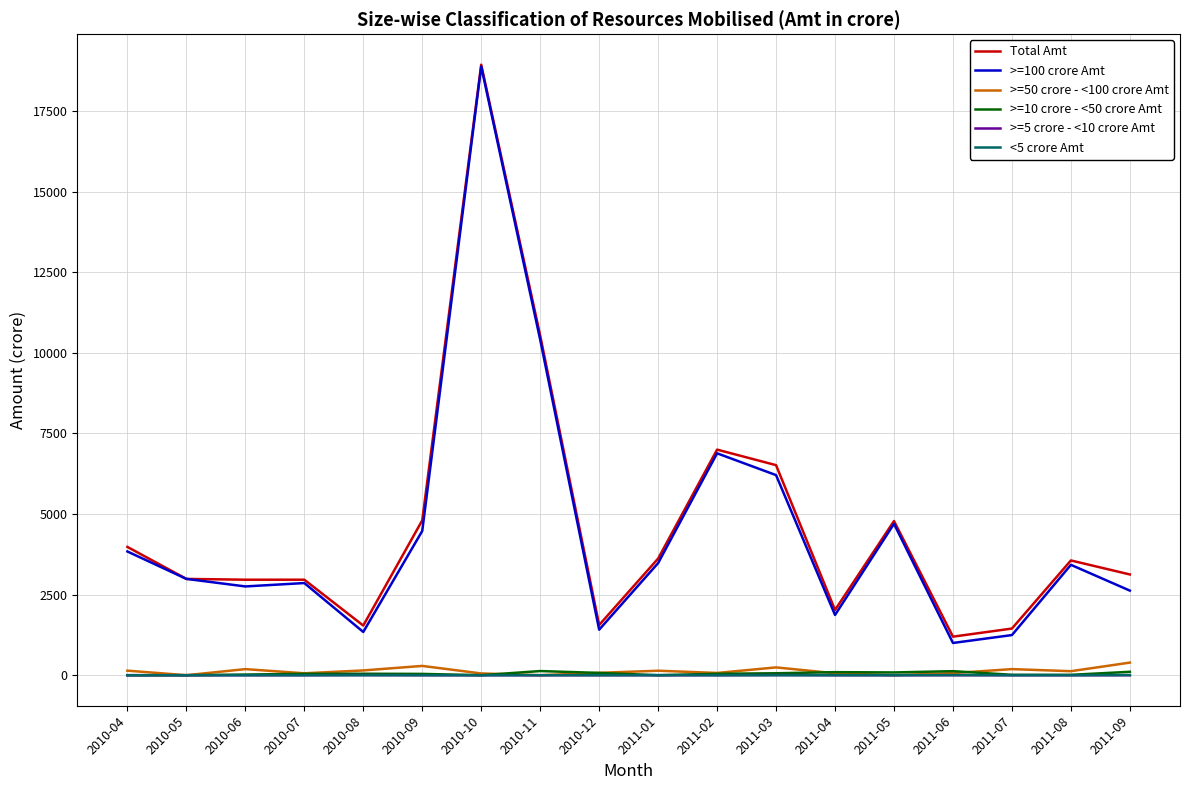

What is the sum of the >=10 crore - <50 crore Amt values at 2010-08 and 2011-01?

45.3